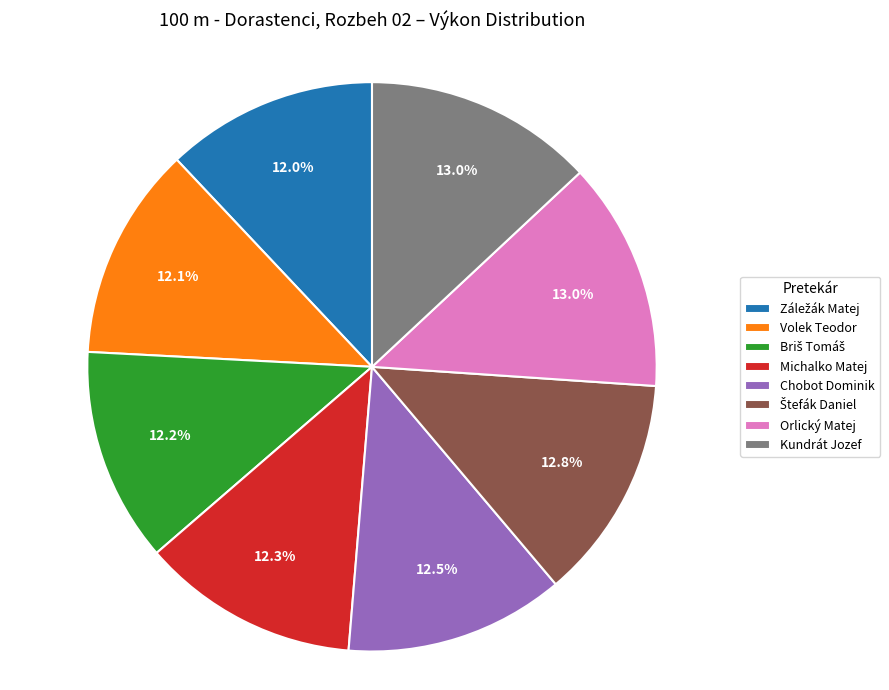

What is the ratio of the value at Volek Teodor to the value at Kundrát Jozef?

0.9